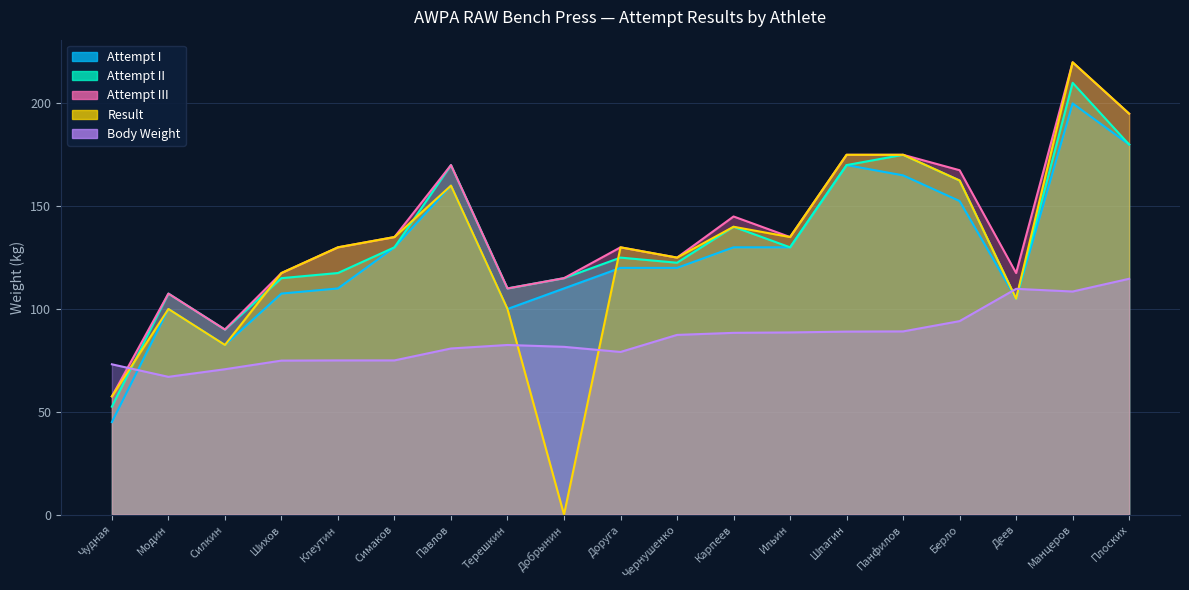

At which category does Body Weight reach its first local peak?

Терешкин